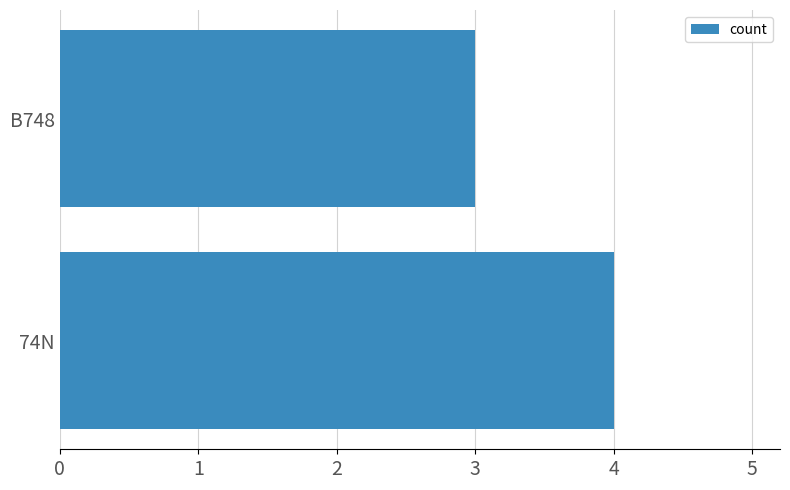

List the labels in order of value, smallest first.

B748, 74N